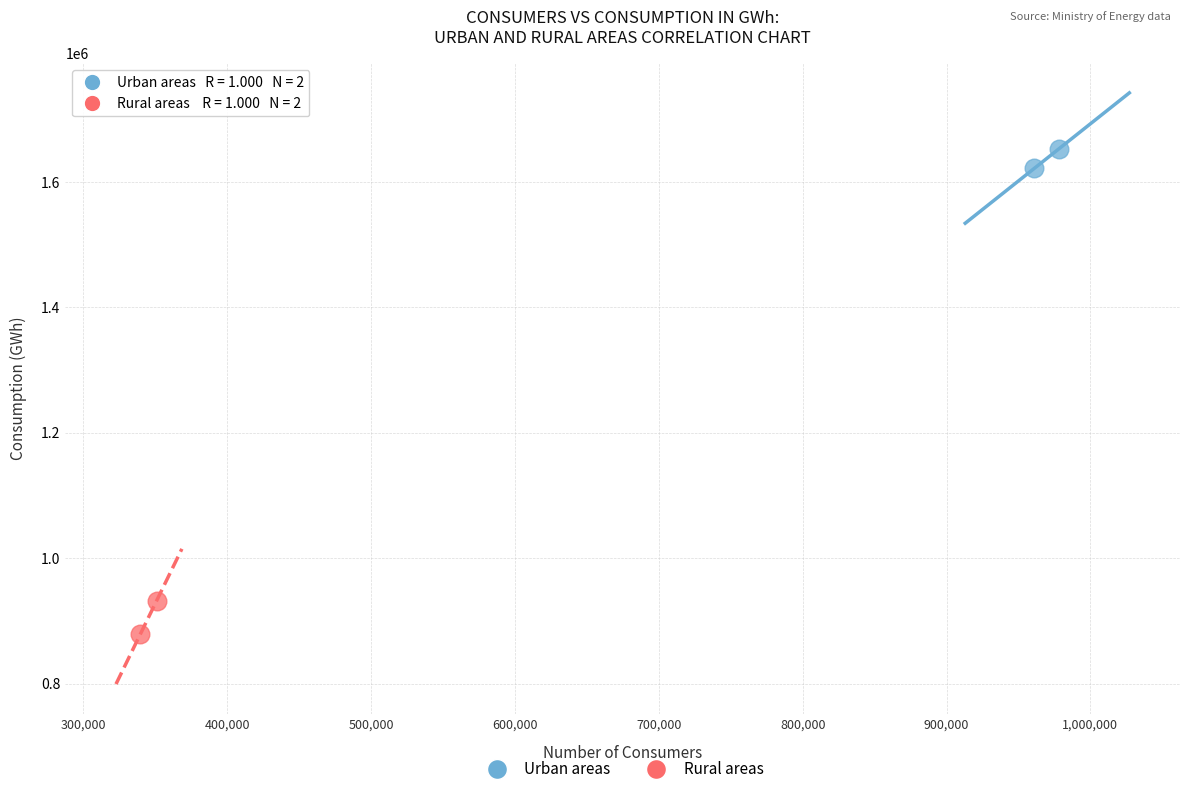

Which series has the widest spread of Y values?

Rural areas